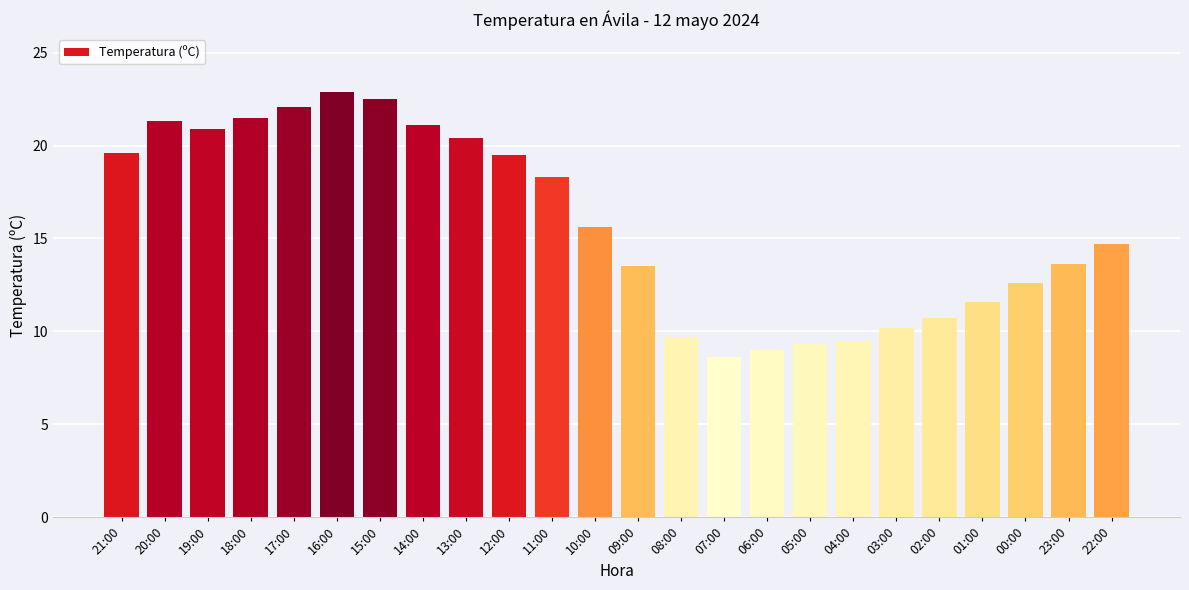

What is the ratio of the value at 00:00 to the value at 04:00?

1.3